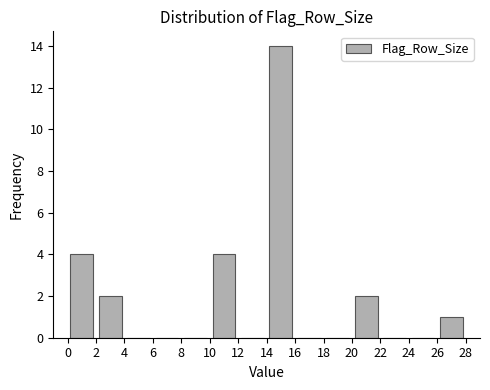

What is the height of the bar covering 20 to 22 on the x-axis? The values are not printed on the chart, so give them approximately, as read against the axis.

2